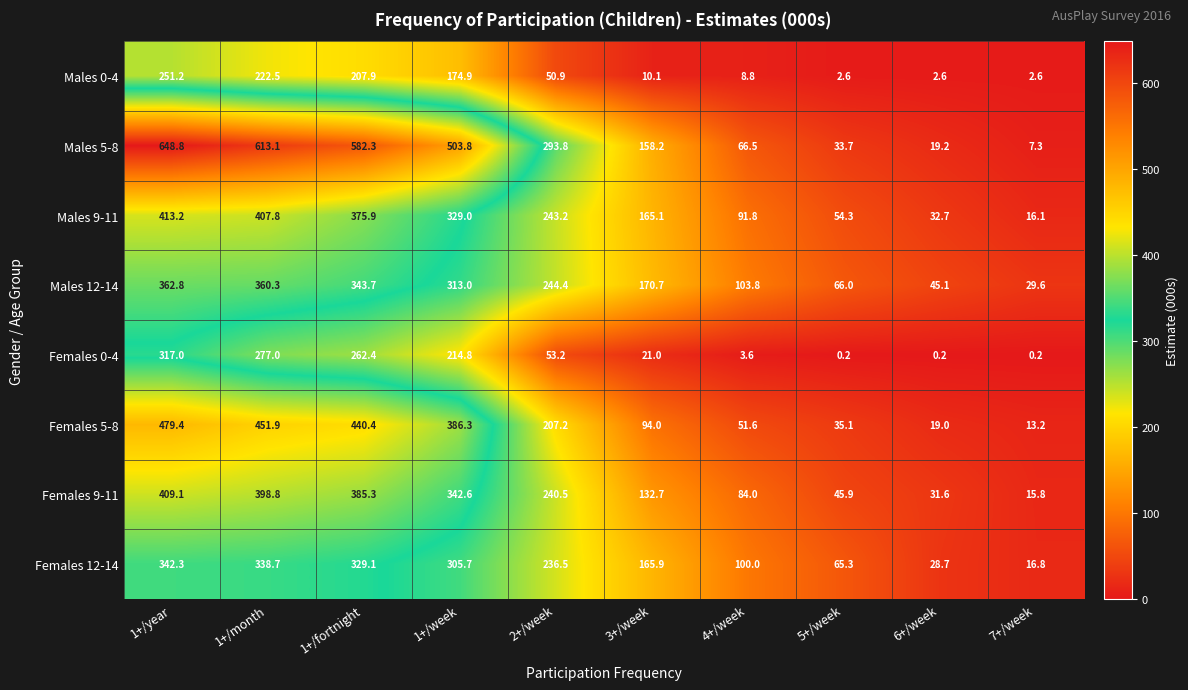

What is the difference between the Females 5-8 values at 4+/week and 1+/week?

334.7